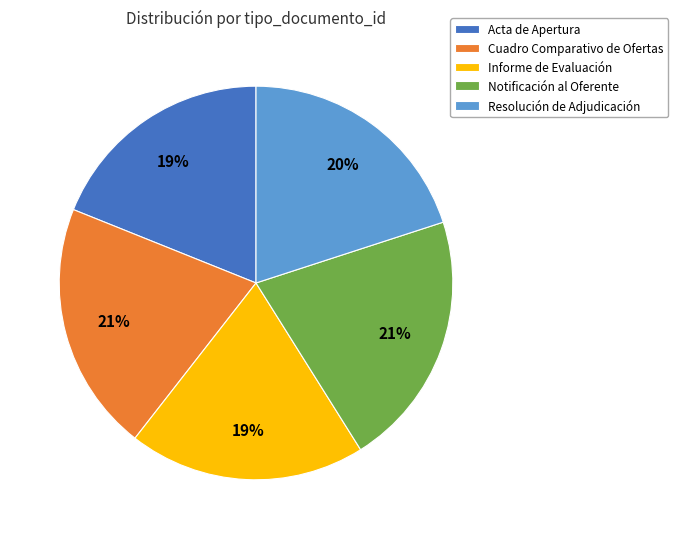

Count the number of slices in the pie.

5